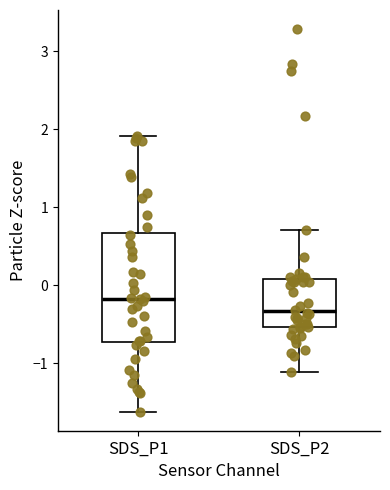

Reading left to right, transcribe this box plot: for each box, give where its median line is, the range the box spans, and where its two whiskers end, as read against the y-axis. The values are not printed on the chart, so give them approximately, as read against the axis.

SDS_P1: median -0.2, box -0.7 to 0.7, whiskers -1.6 to 1.9
SDS_P2: median -0.3, box -0.5 to 0.1, whiskers -1.1 to 0.7